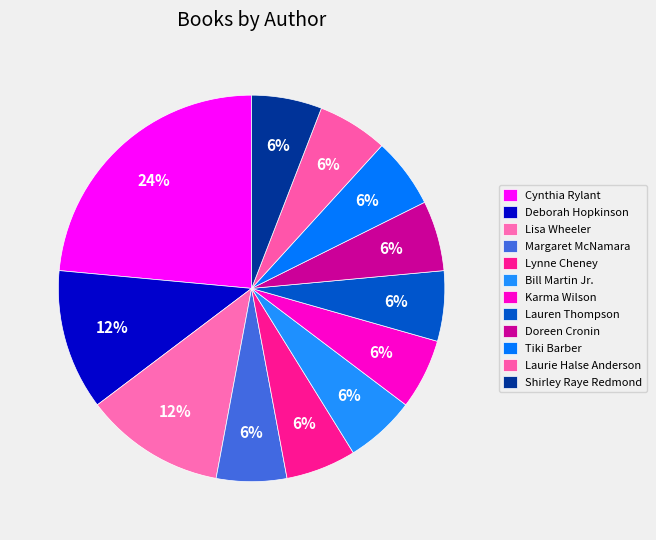

How many segments does this pie chart have?

12